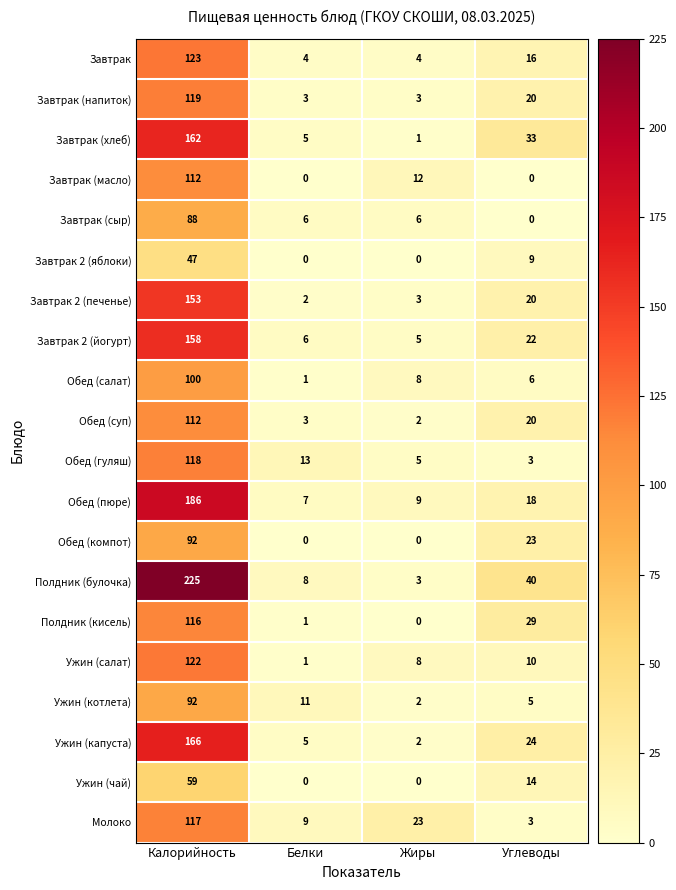

At which category is the sum across all series the highest?

Калорийность